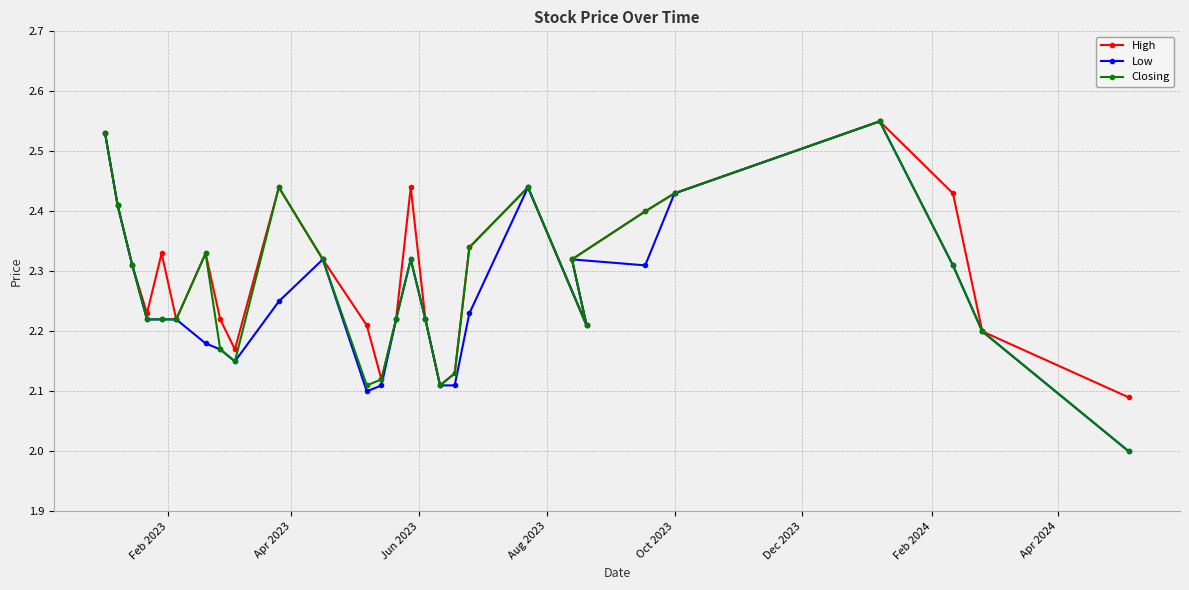

What is the minimum value shown in the chart?

2.0